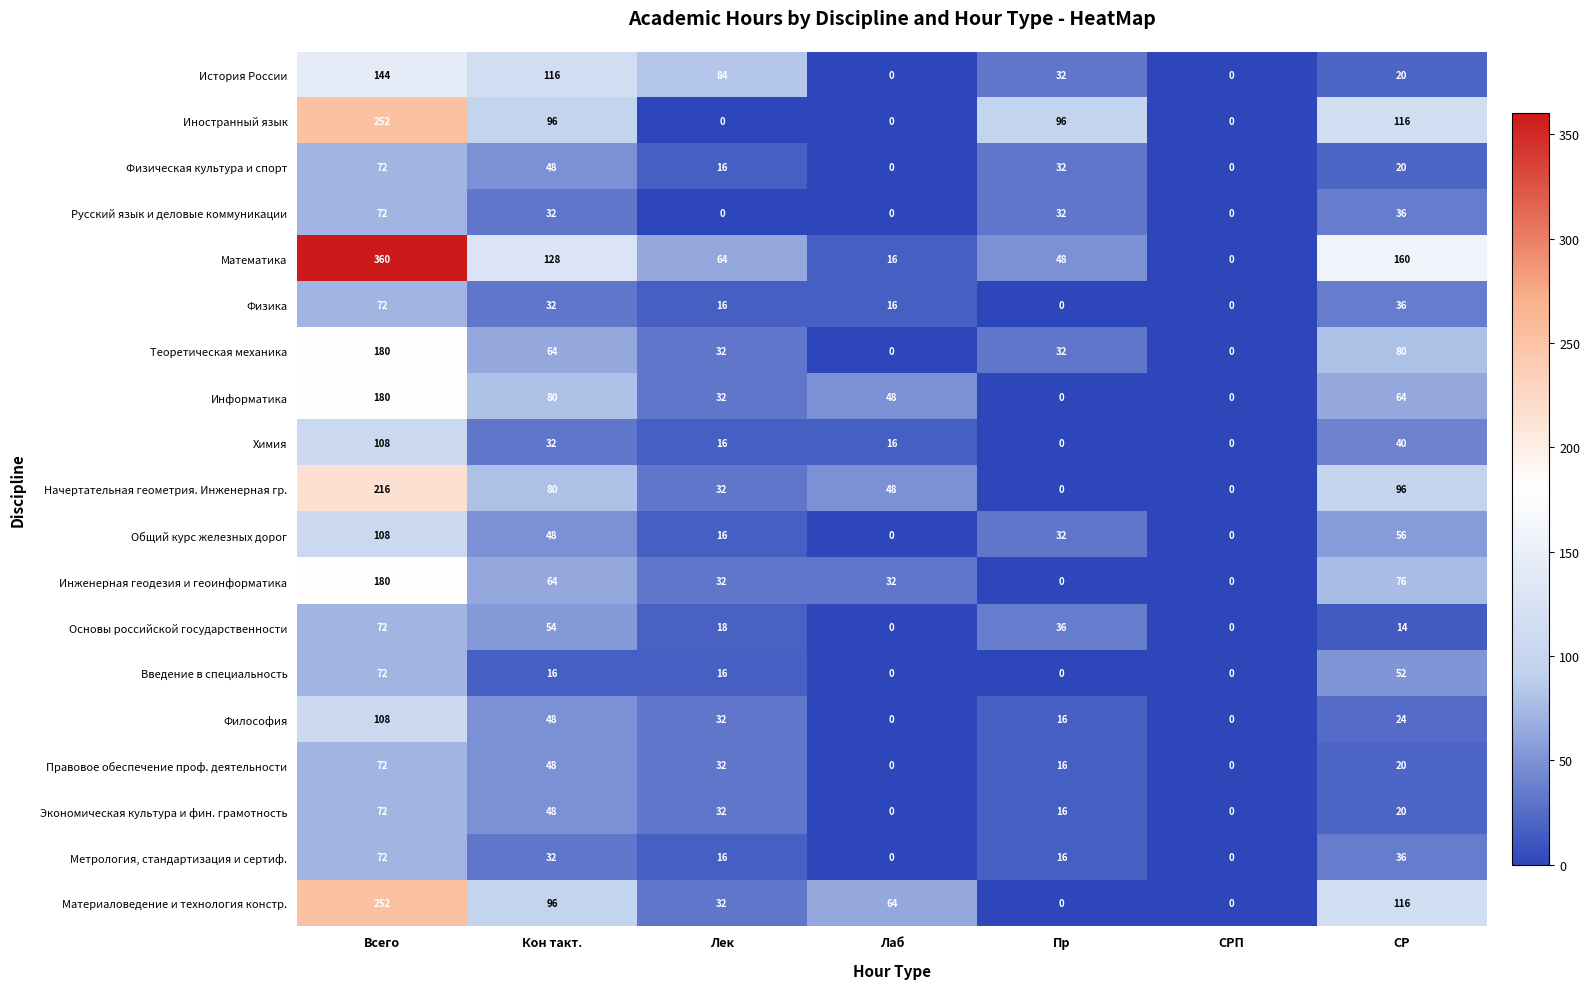

Read the Физическая культура и спорт value at Лек.

16